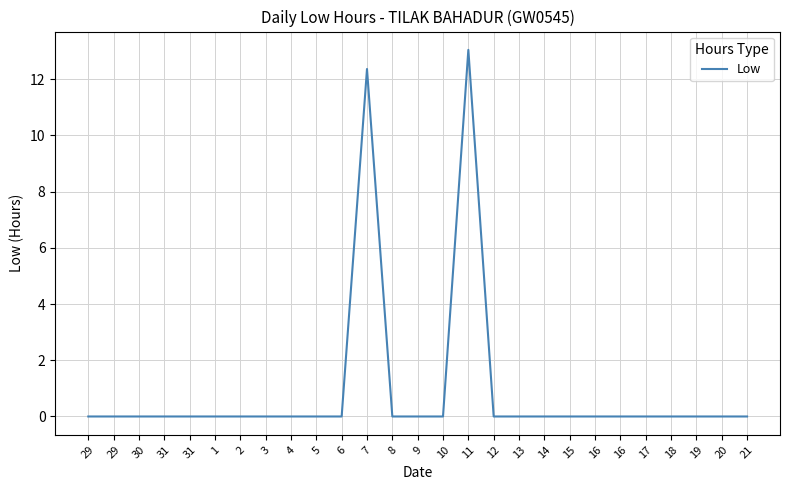

The value at 4 is 3.9. True or false?

False